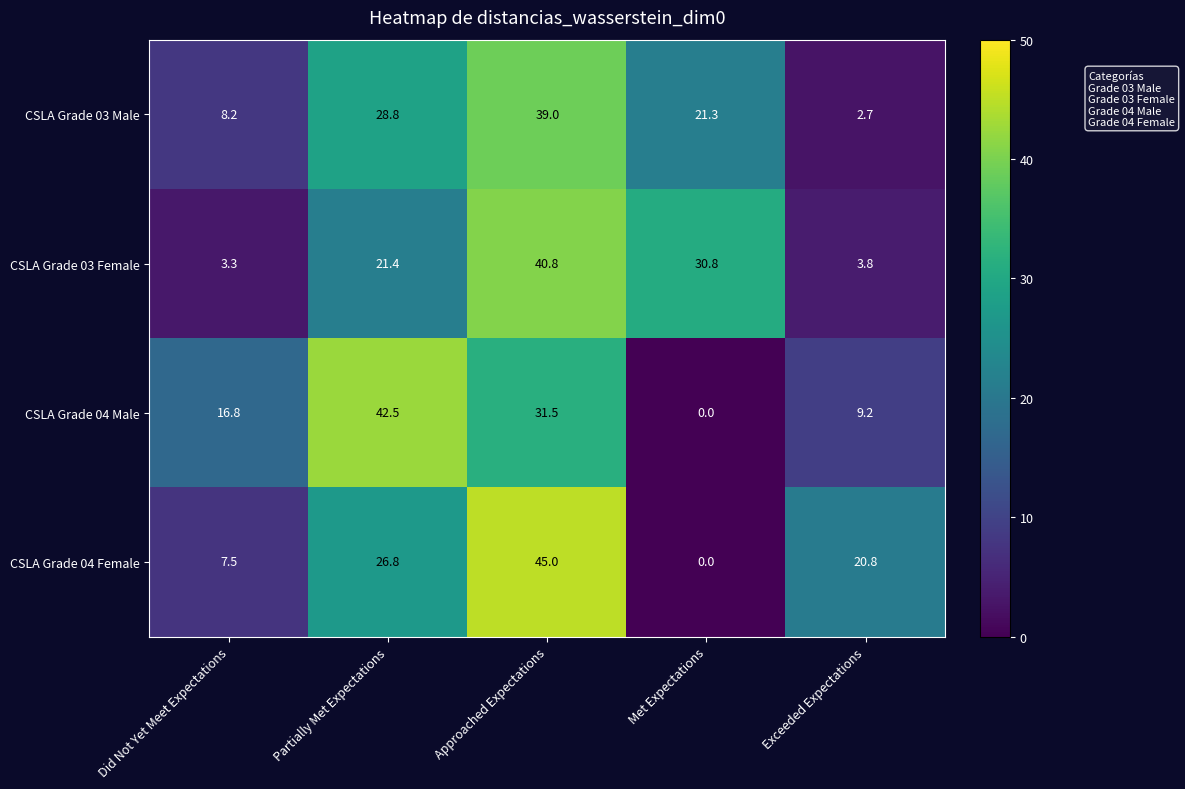

Which series changed the most between Did Not Yet Meet Expectations and Partially Met Expectations?

CSLA Grade 04 Male